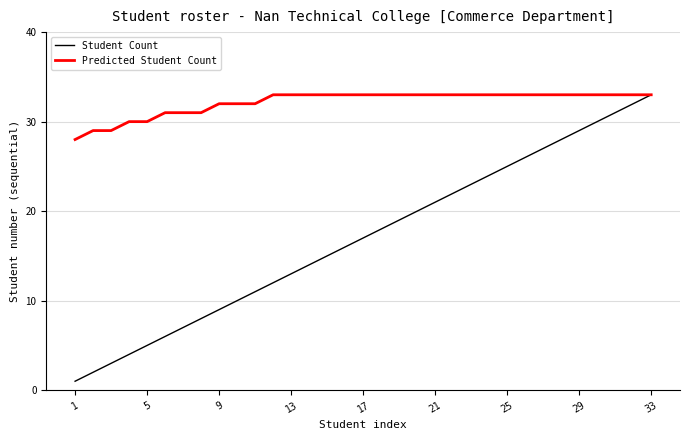

Which series has the largest range (max minus min)?

Student Count